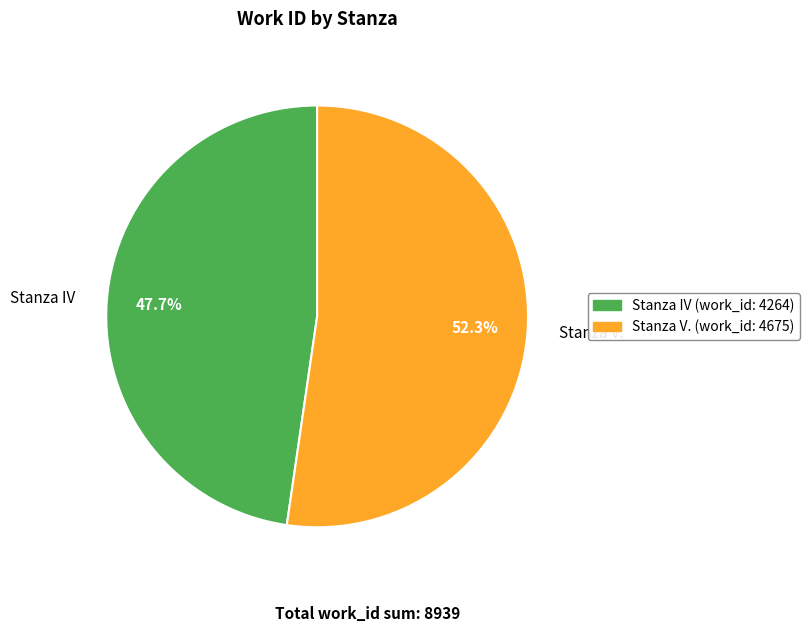

Do Stanza IV and Stanza V. together represent more than half of the pie?

Yes